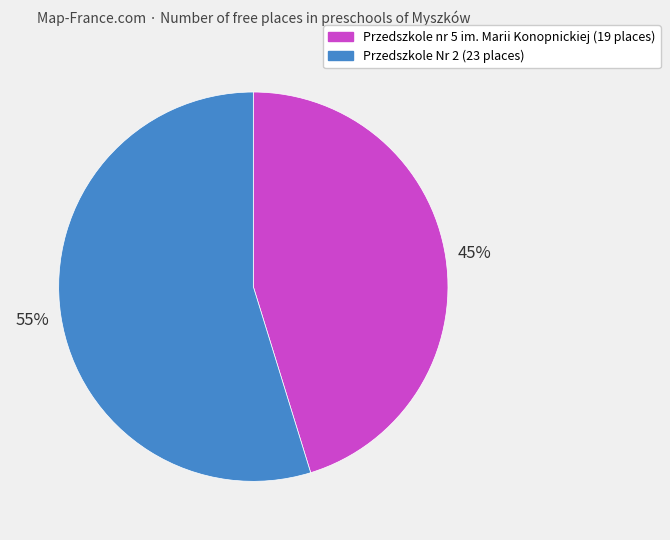

The Przedszkole nr 5 im. Marii Konopnickiej slice represents 45% of the pie. True or false?

True